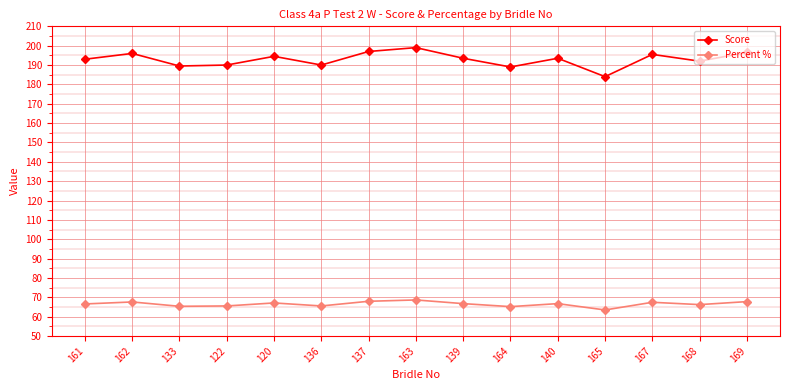

Which category has the lowest value across all series?

165